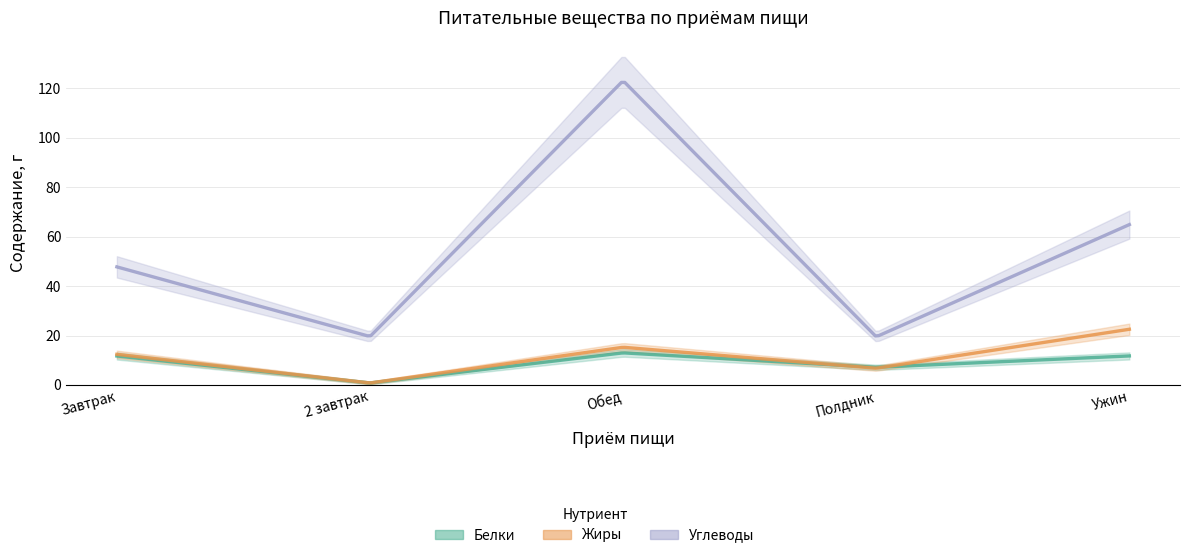

True or false: Жиры has more than 0 points higher than both neighbors.

True